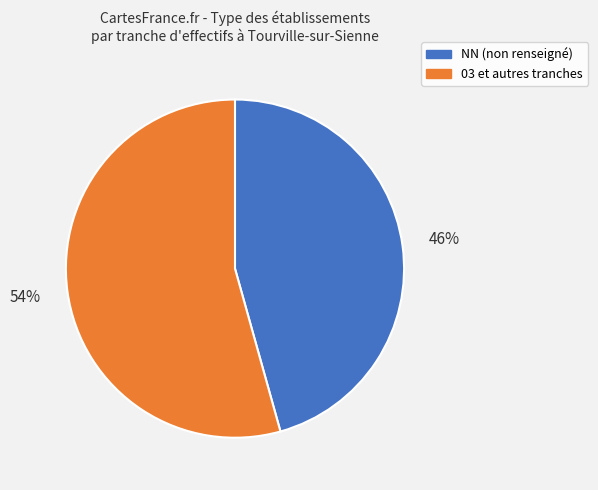

To the nearest percent, what is the average slice percentage?

50%